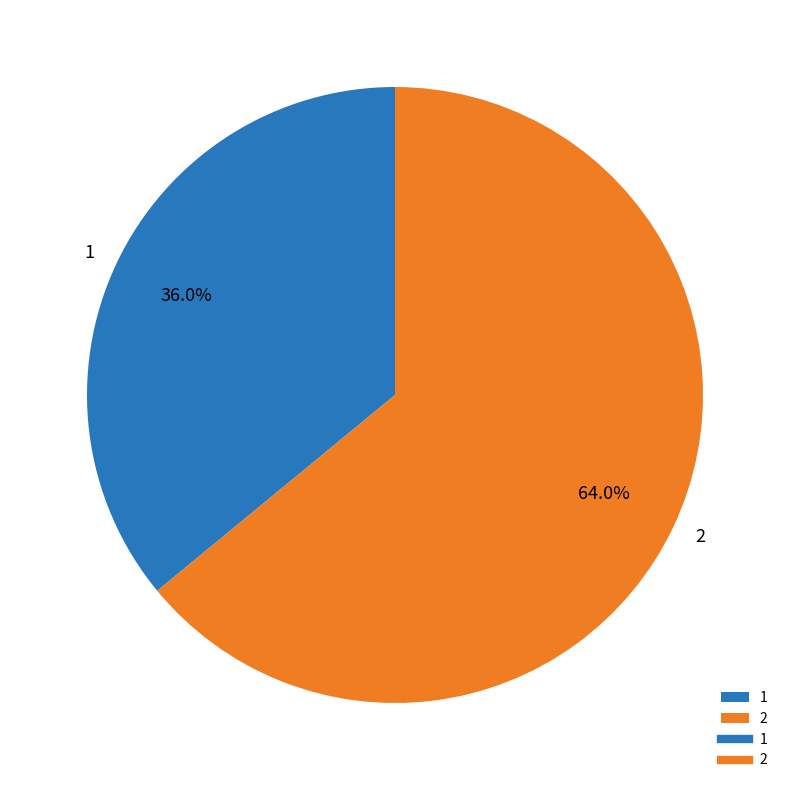

Which slice is the largest?

2